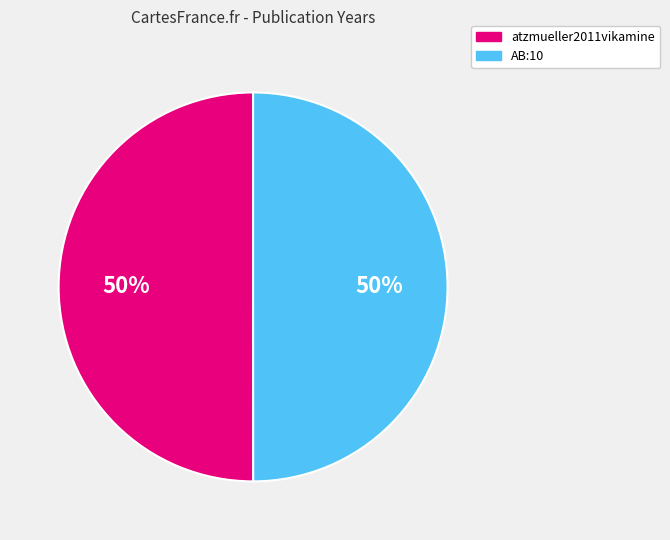

Is it true that atzmueller2011vikamine is 56% of the pie?

False